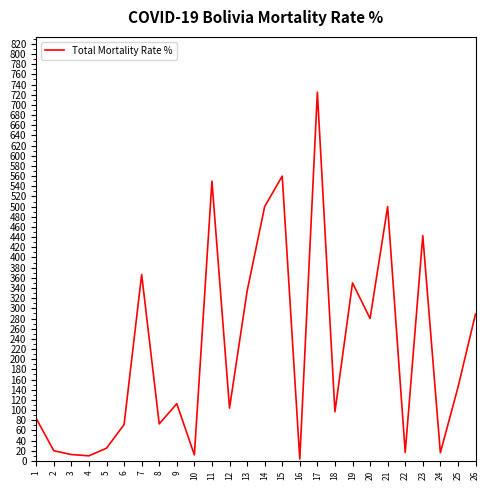

What is the difference between the maximum and minimum values?

721.4